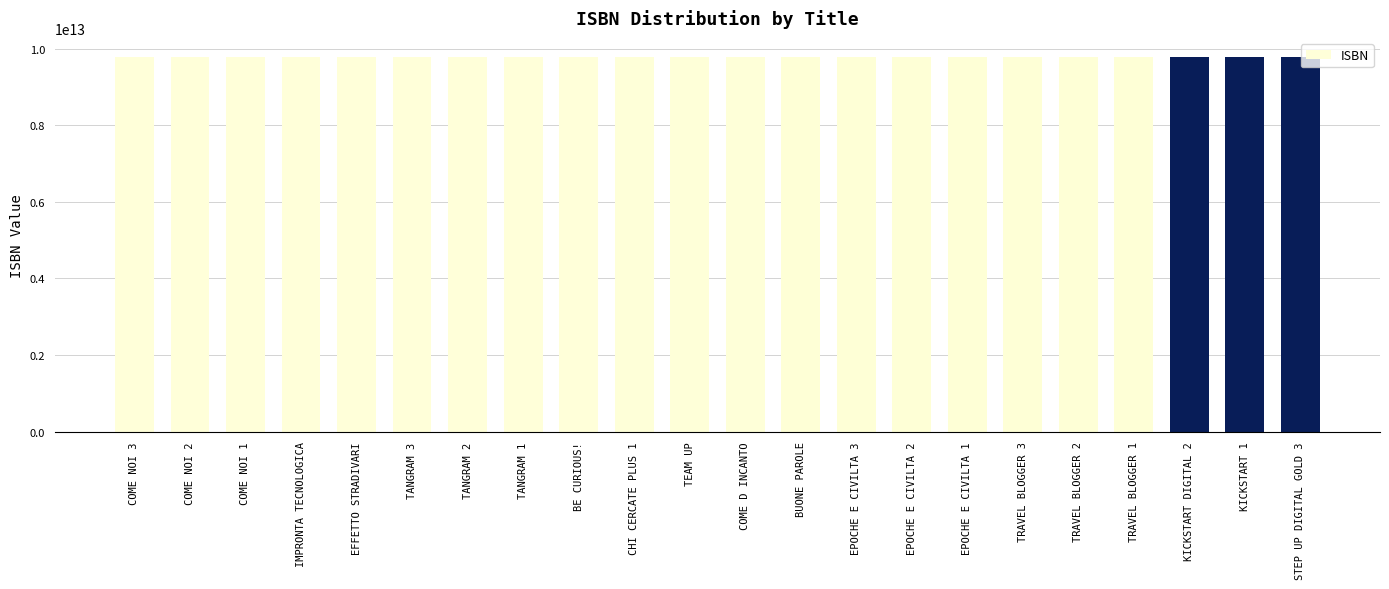

How many distinct data groups are displayed?

1